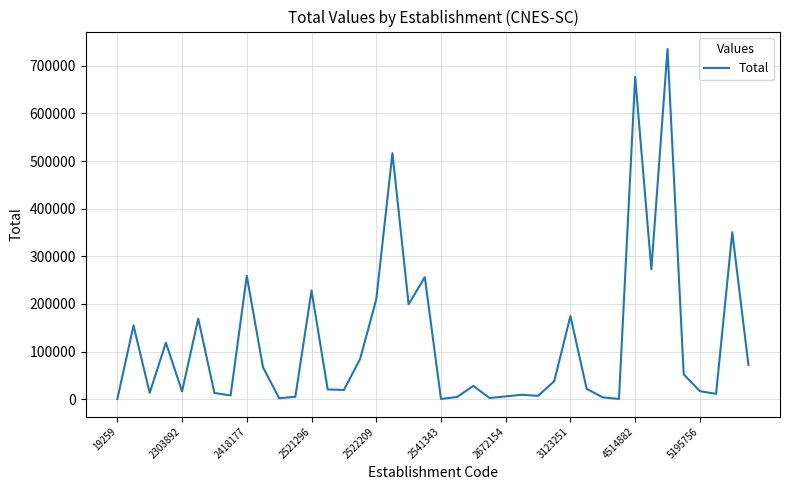

How many lines are shown in the chart?

1